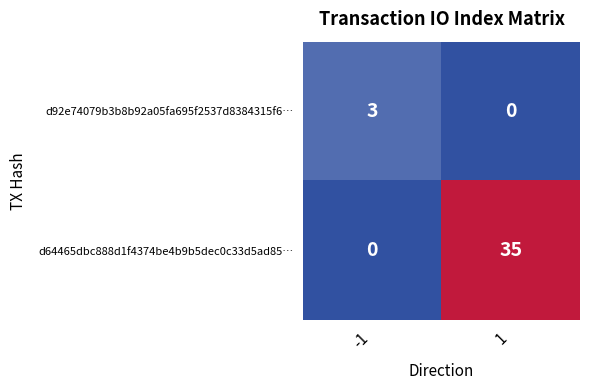

Reading right to left, transcribe all the data shown in this chart.

d92e74079b3b8b92a05fa695f2537d8384315f6…: 0	3
d64465dbc888d1f4374be4b9b5dec0c33d5ad85…: 35	0